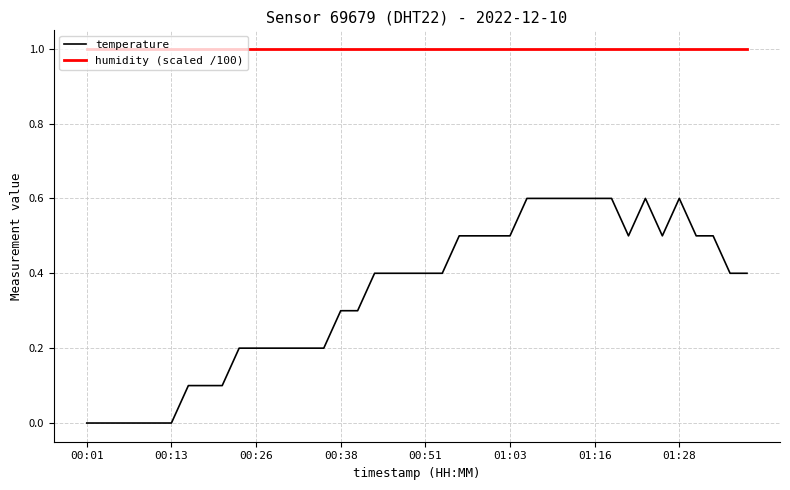

What is the difference between the maximum and minimum values in the temperature series?

0.6